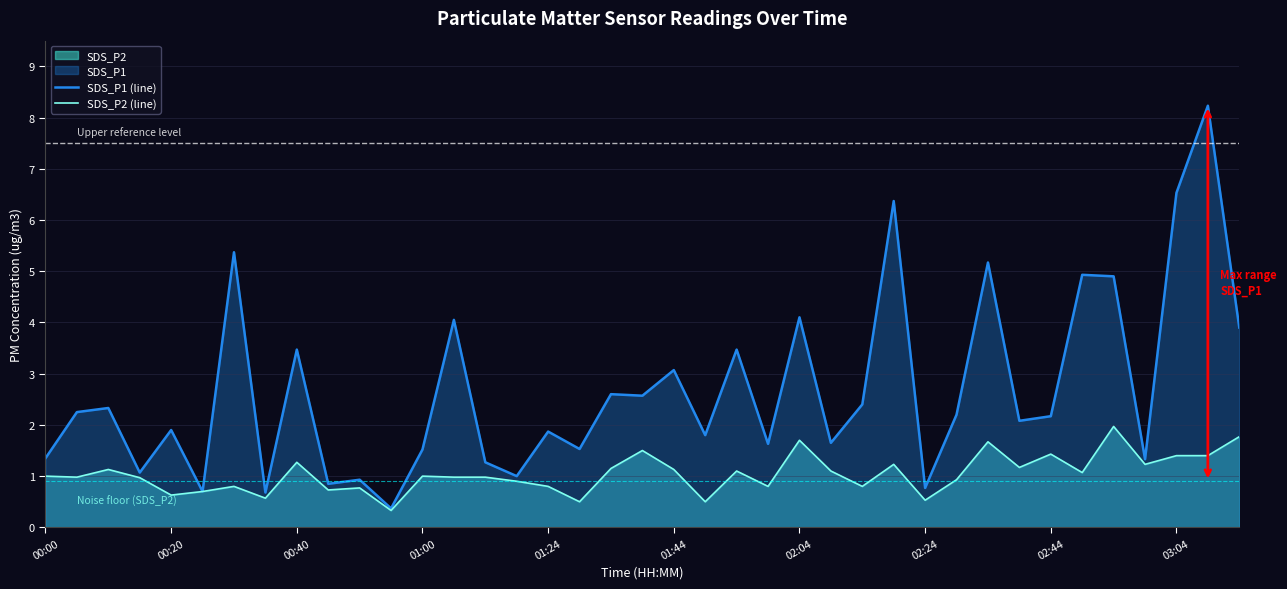

Is it true that SDS_P1 (line) equals 3.1 at 01:44?

True